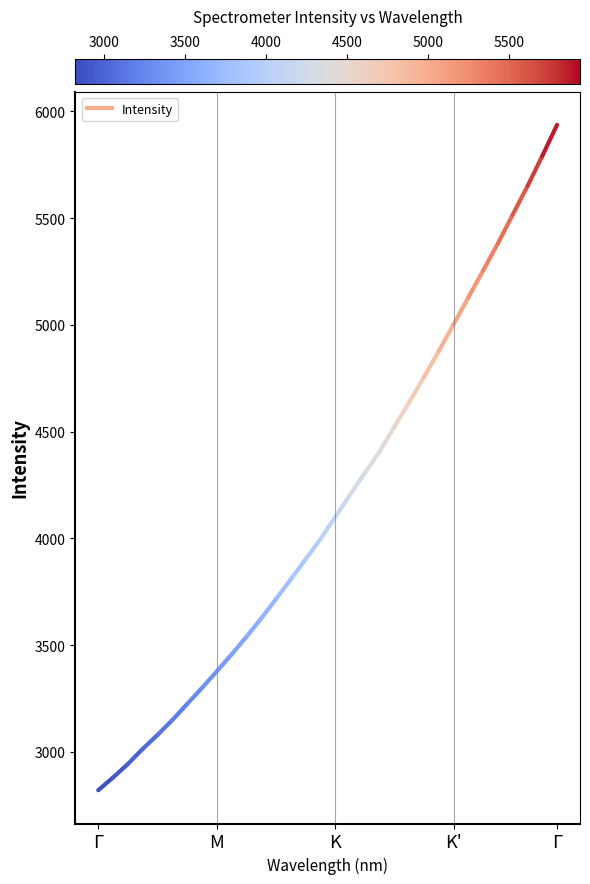

At which category does the chart reach its minimum across all series?

Γ